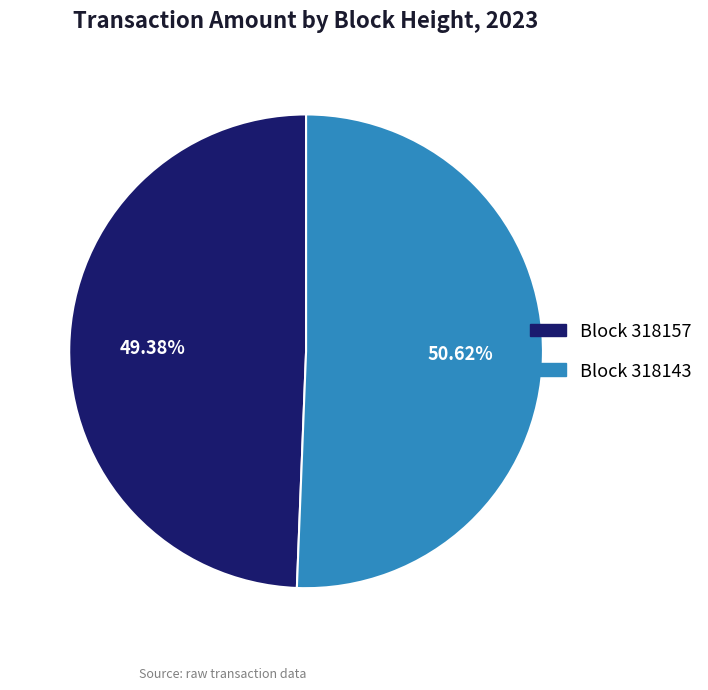

Is there any slice that represents more than half of the pie?

Yes